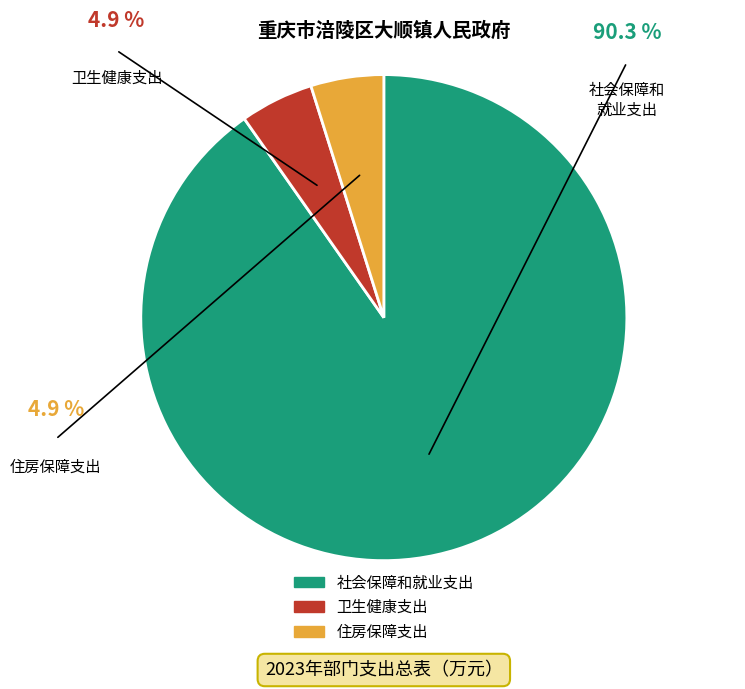

Which slice represents more than half of the pie?

社会保障和就业支出